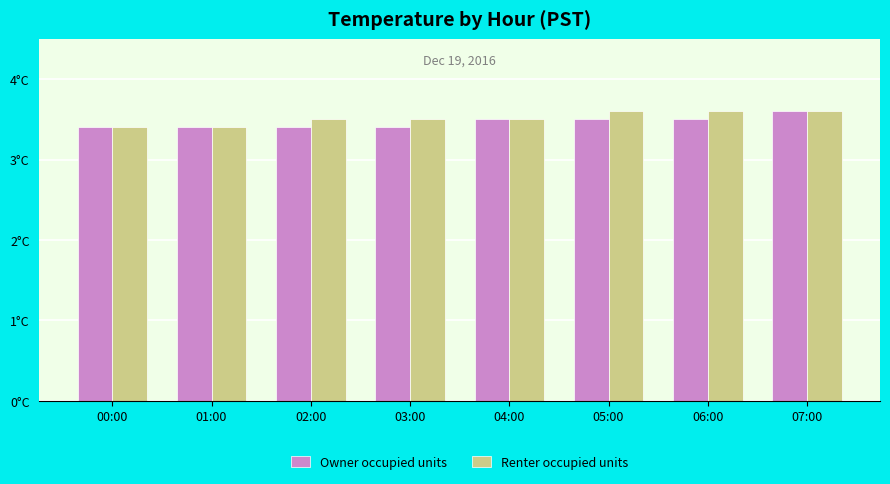

List the series in order of their peak value, highest first.

Owner occupied units, Renter occupied units